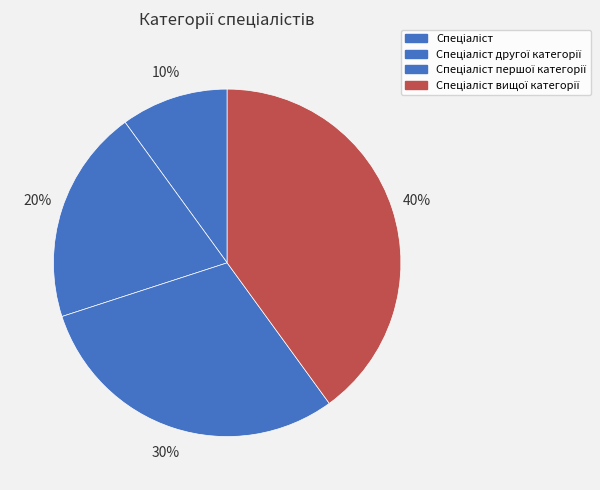

Combined, do Спеціаліст першої категорії and Спеціаліст вищої категорії account for over 50%?

Yes